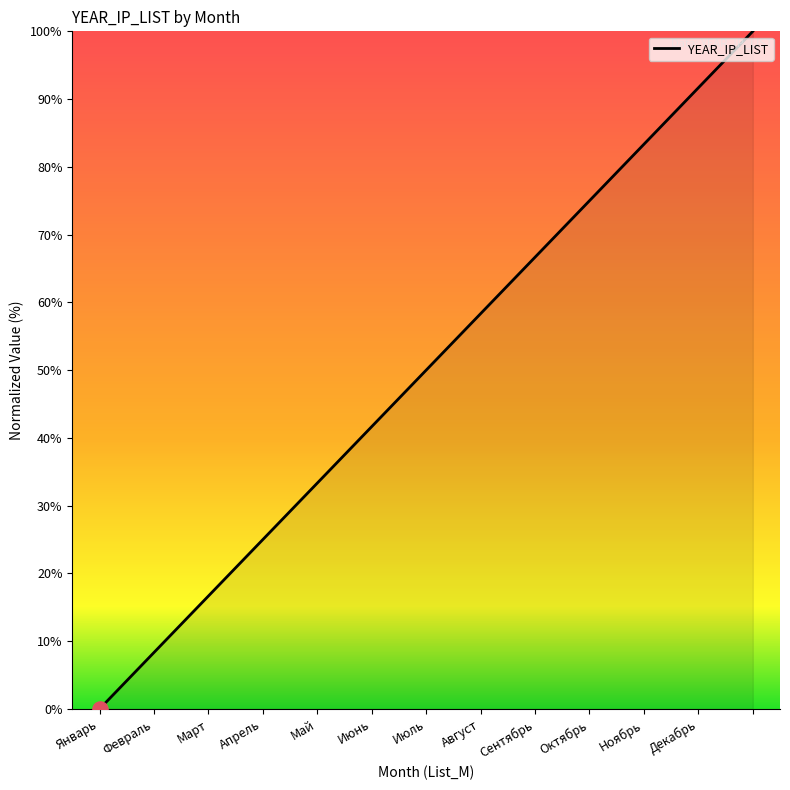

What is the difference between the maximum and minimum values?

100.0